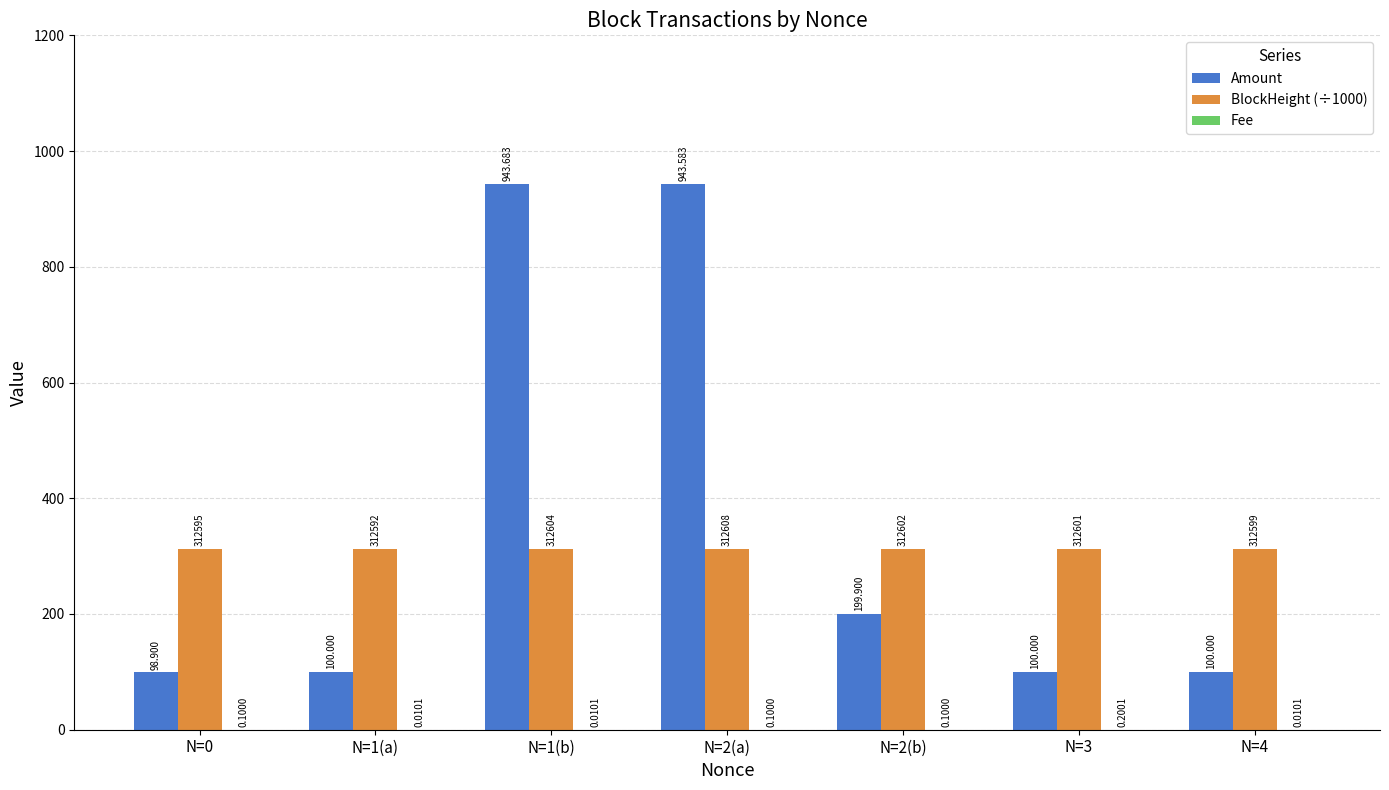

Which series has the largest total across all categories?

Amount